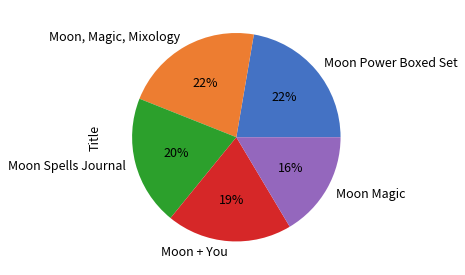

What is the smallest slice in the pie chart?

Moon Magic